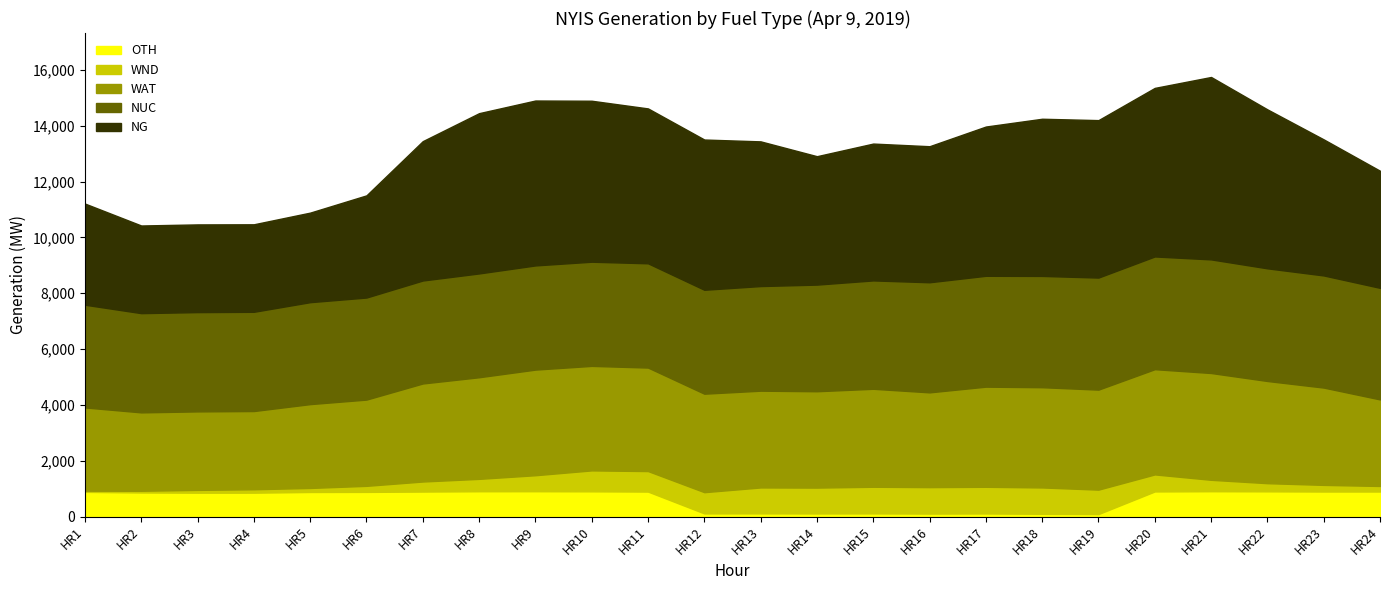

How many categories are shown in the chart?

24